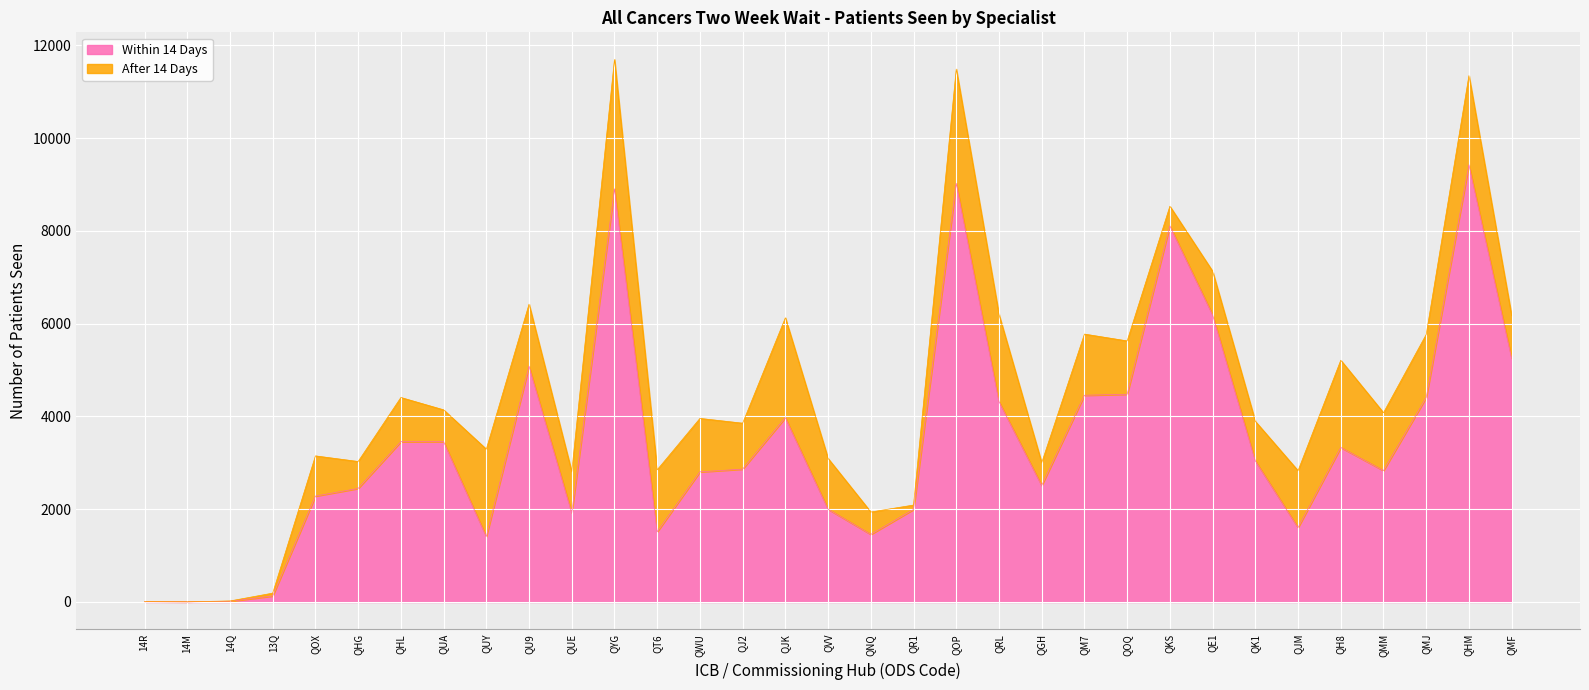

How many interior local peaks (higher than both neighbors) does the data have?

8